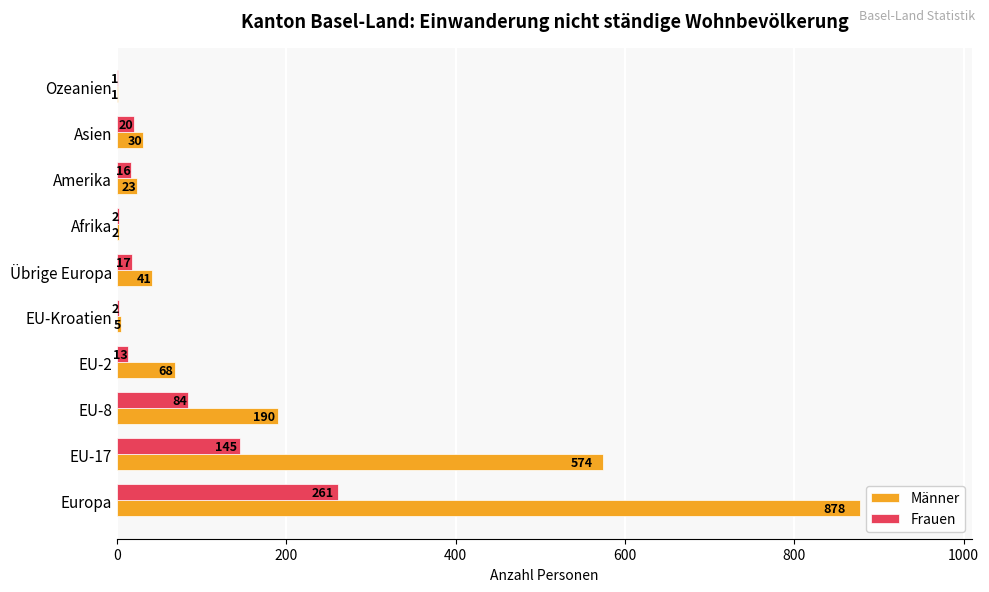

Between EU-17 and Asien, which series saw the biggest shift?

Männer